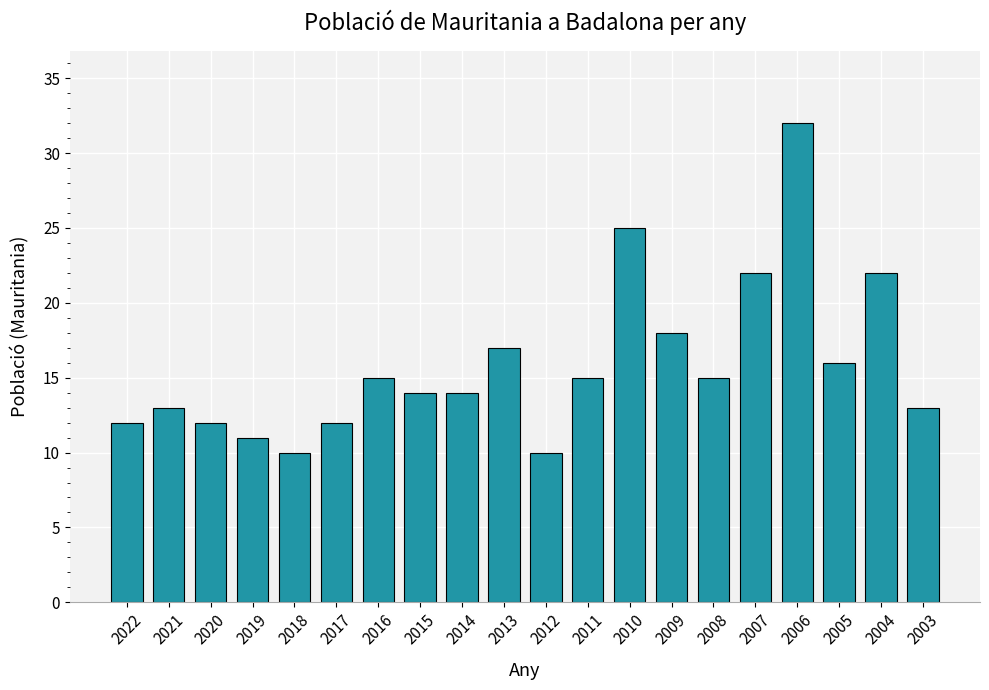

Which has a higher value, 2016 or 2006?

2006